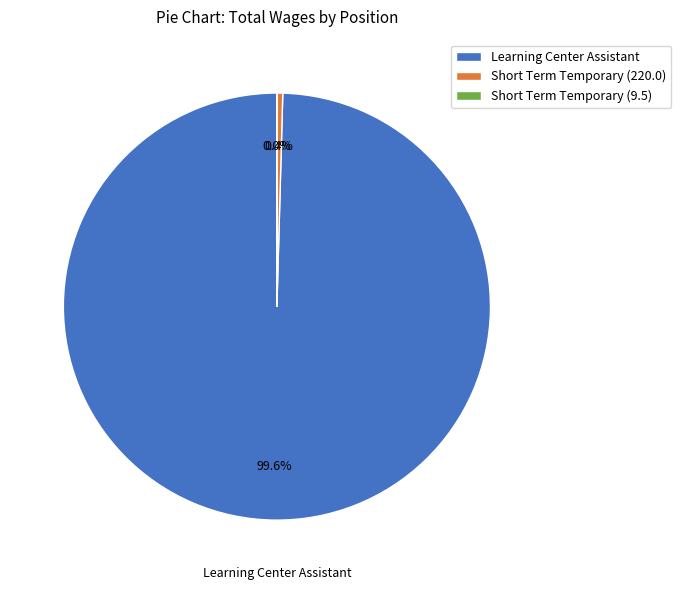

What percentage do Learning Center Assistant and Short Term Temporary (220.0) together represent?

100.0%